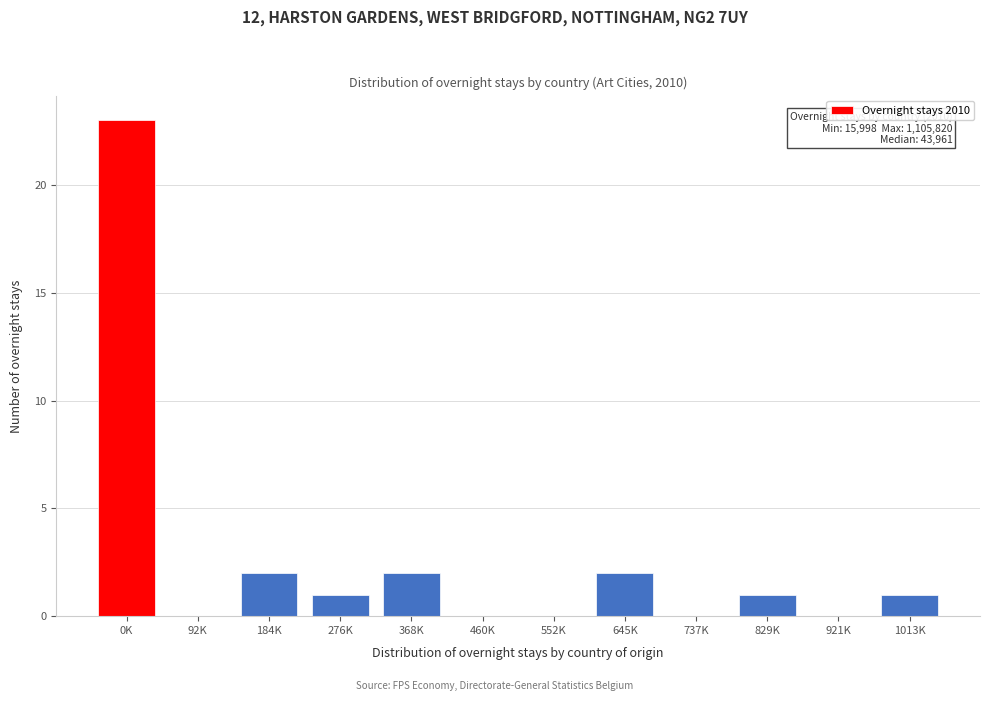

Reading left to right, extract all data points from this chart.

0K=23	92K=0	184K=2	276K=1	368K=2	460K=0	552K=0	645K=2	737K=0	829K=1	921K=0	1013K=1